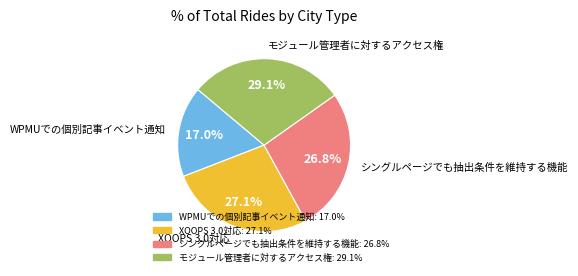

To the nearest percent, what is the difference between the シングルページでも抽出条件を維持する機能 and WPMUでの個別記事イベント通知 slice percentages?

10%